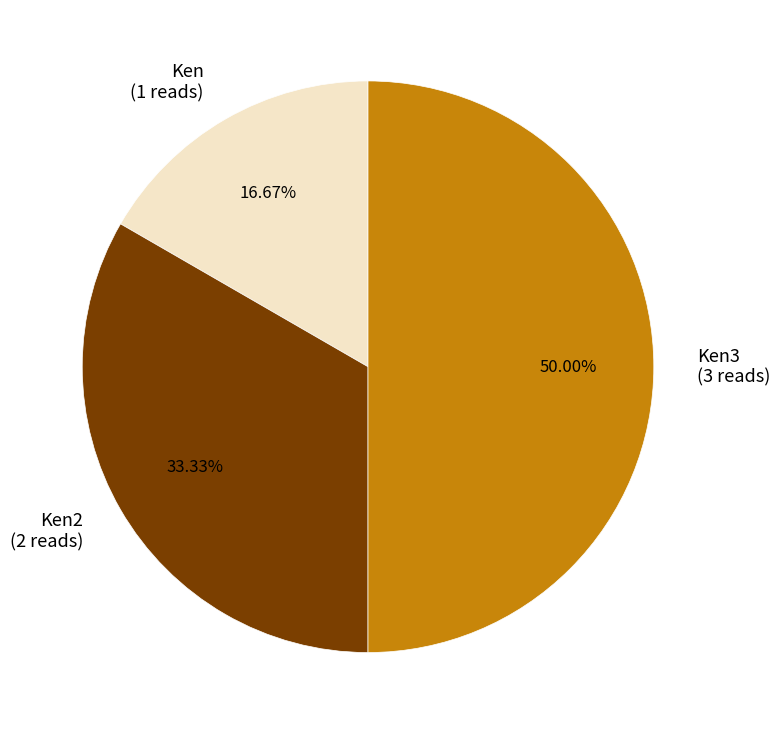

Which has a higher value, Ken (1 reads) or Ken3 (3 reads)?

Ken3 (3 reads)